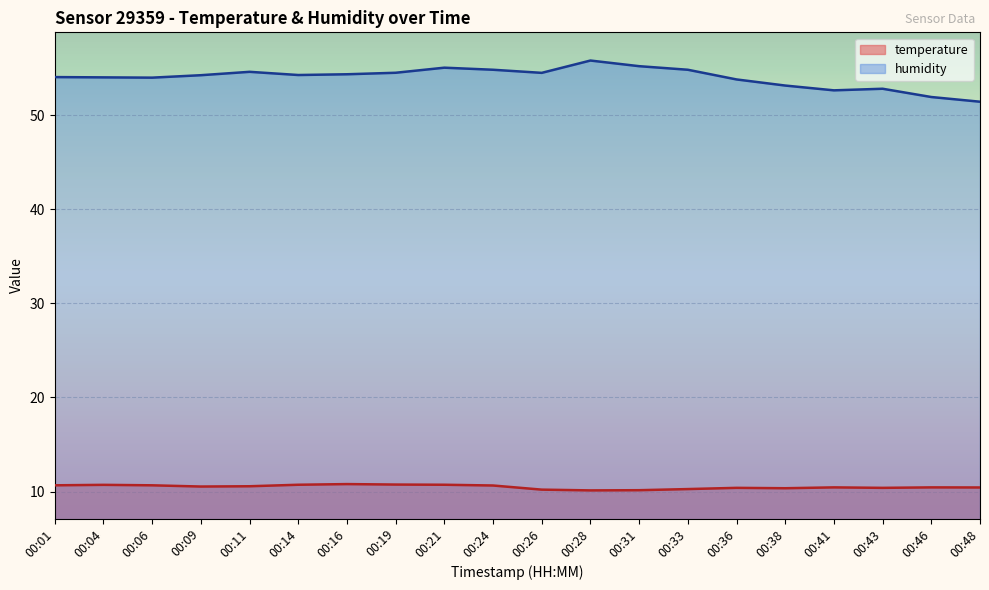

At which label does temperature reach its peak?

00:16